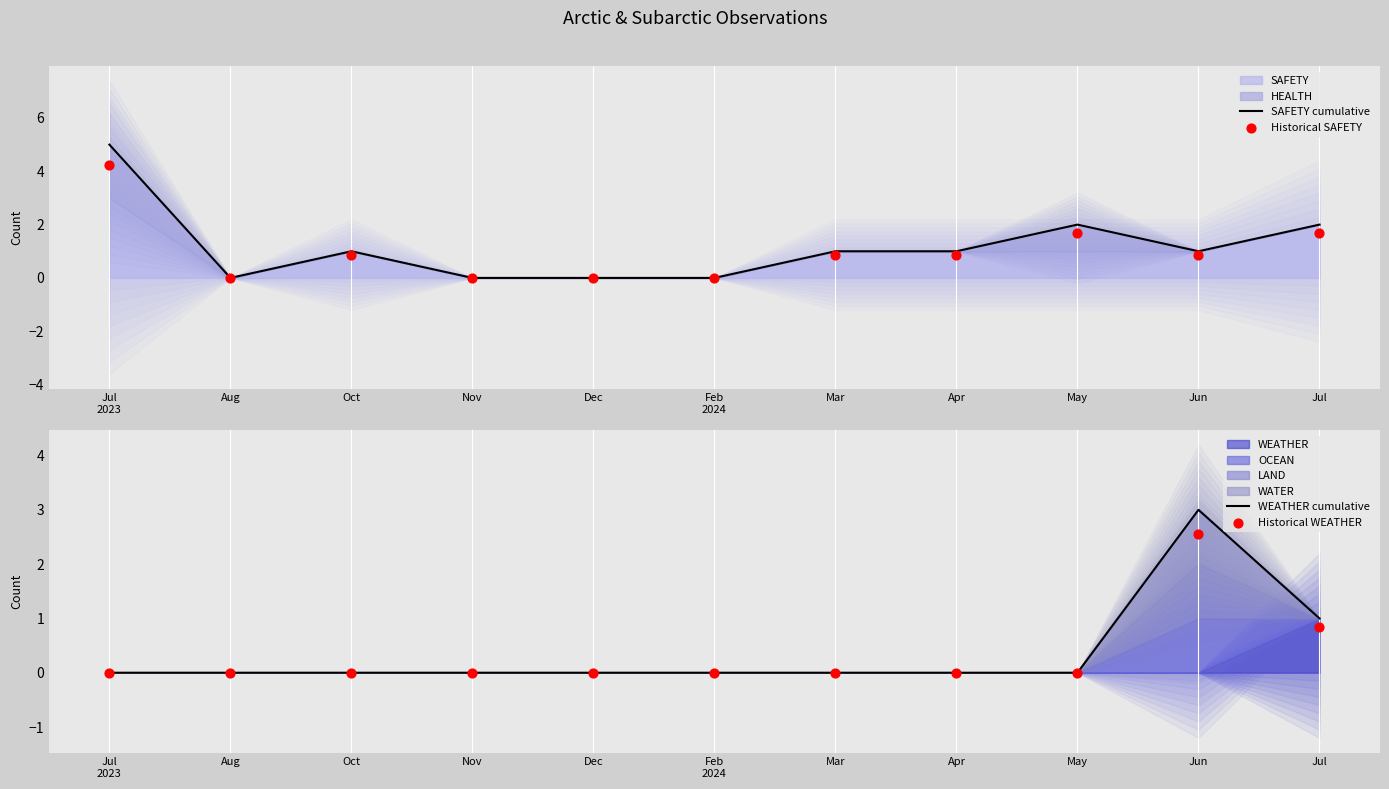

Which series reaches the minimum Y coordinate?

SAFETY cumulative